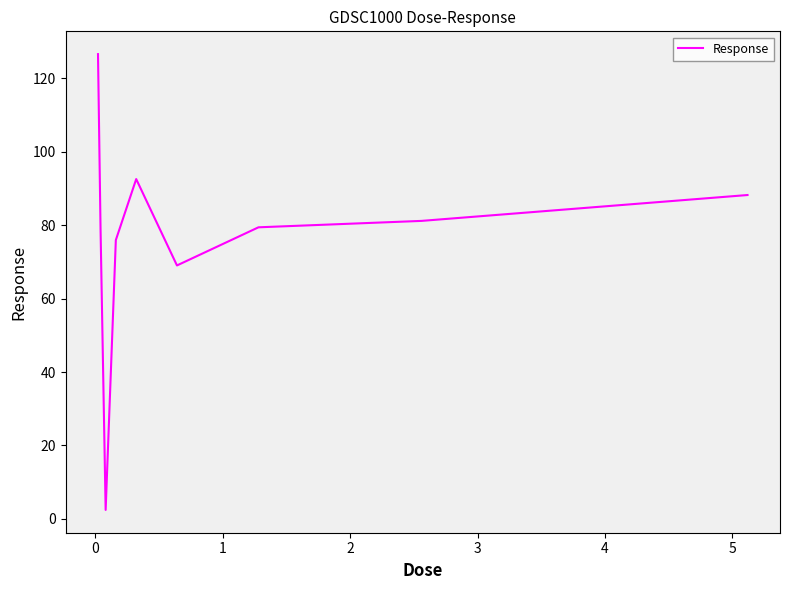

What is the average value?

77.1